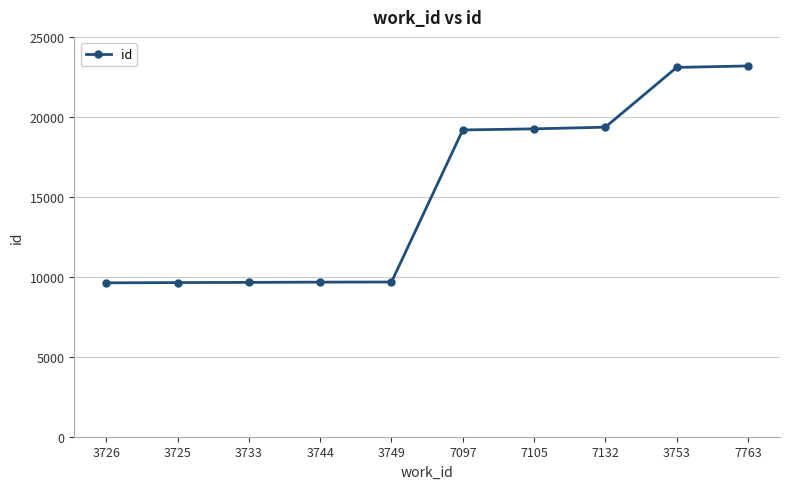

The chart shows a value of 9638 at 3725. True or false?

True